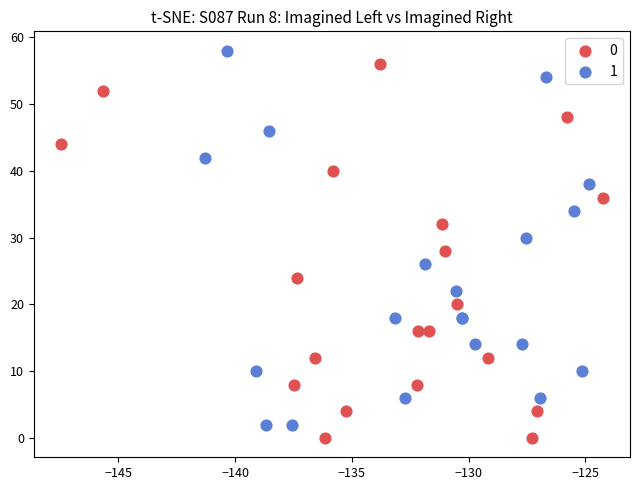

What are all the series names shown in the legend?

0, 1